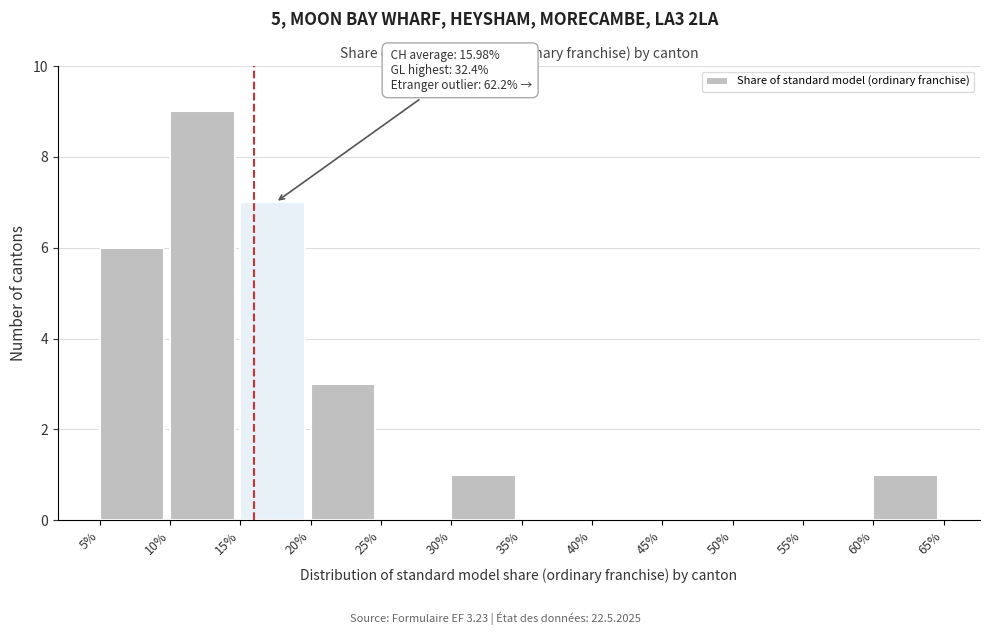

Reading left to right, extract all data points from this chart.

5%=6	10%=9	15%=7	20%=3	25%=0	30%=1	35%=0	40%=0	45%=0	50%=0	55%=0	60%=1